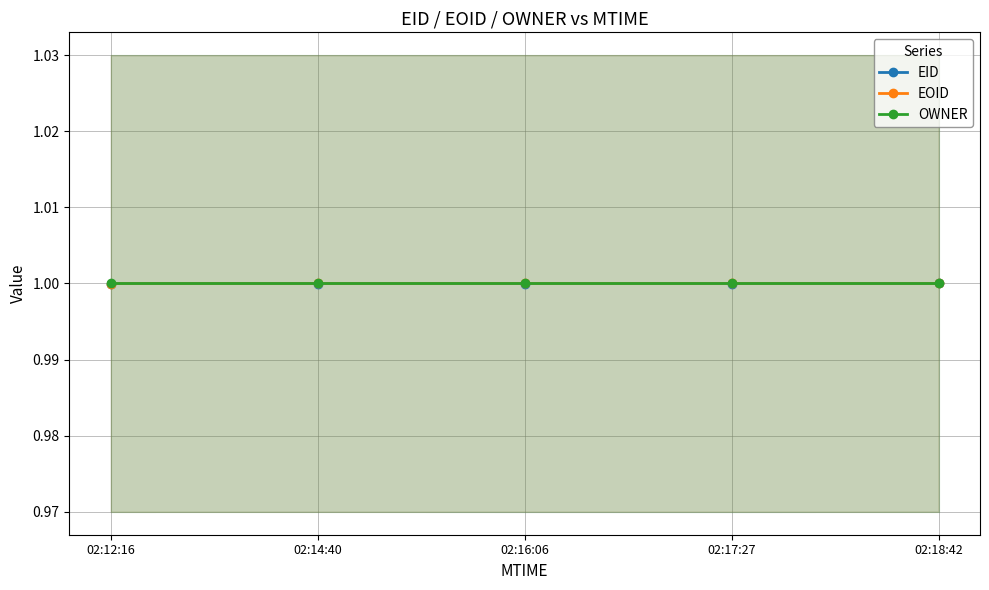

What is the value of the EOID point at the 1st from the left?

1.0